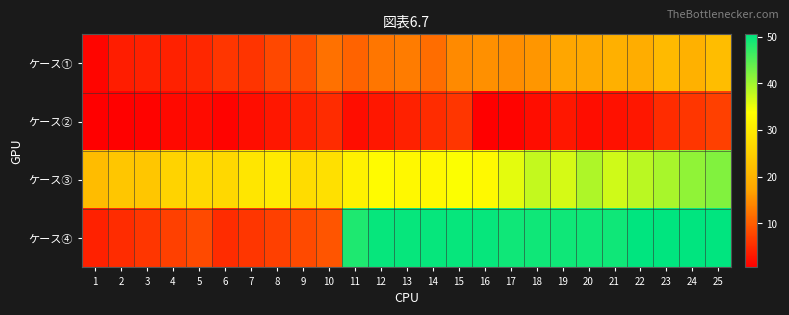

At which category is the sum across all series the highest?

25